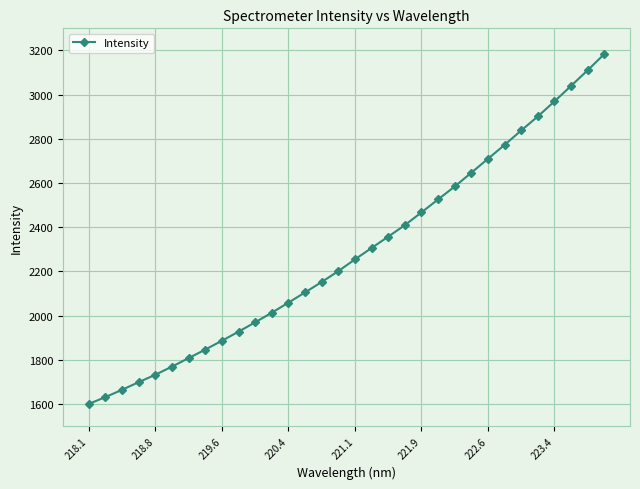

How many values exceed 2254?

16